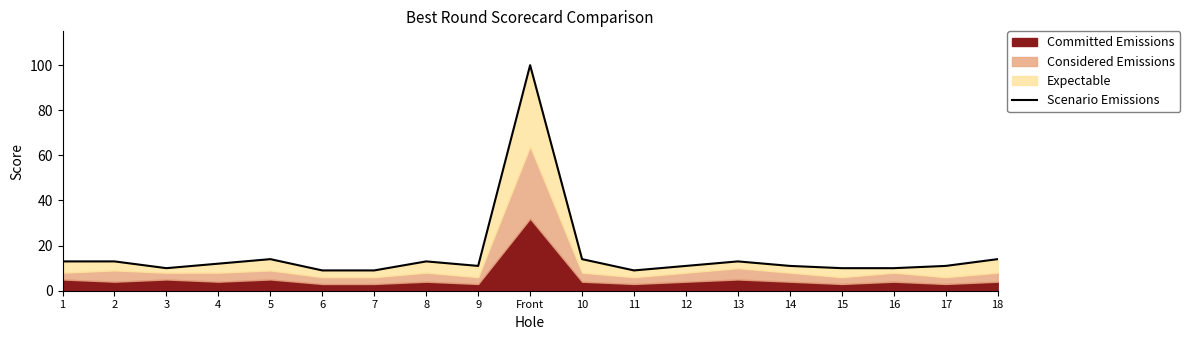

The chart shows a value of 14 at 10. True or false?

True